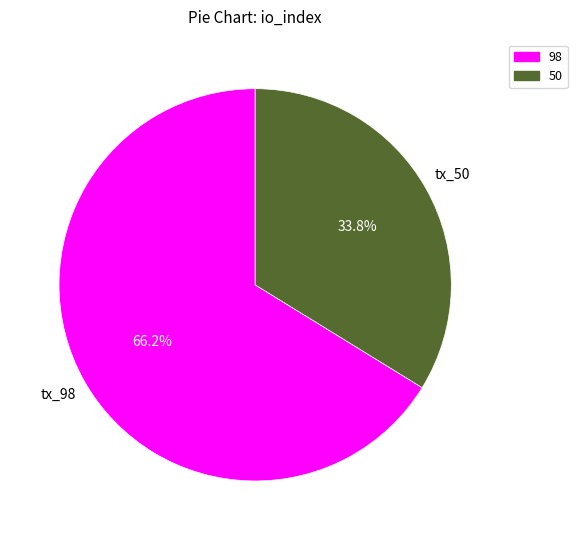

Do 98 and 50 together represent more than half of the pie?

Yes